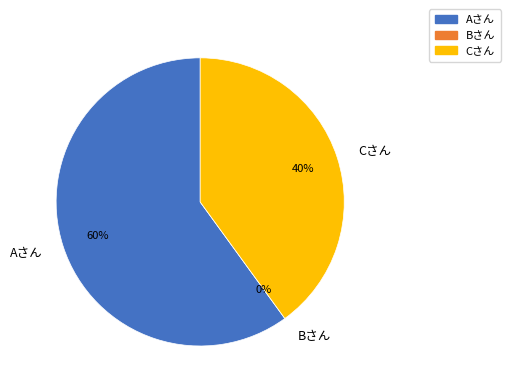

What is the smallest slice in the pie chart?

Bさん